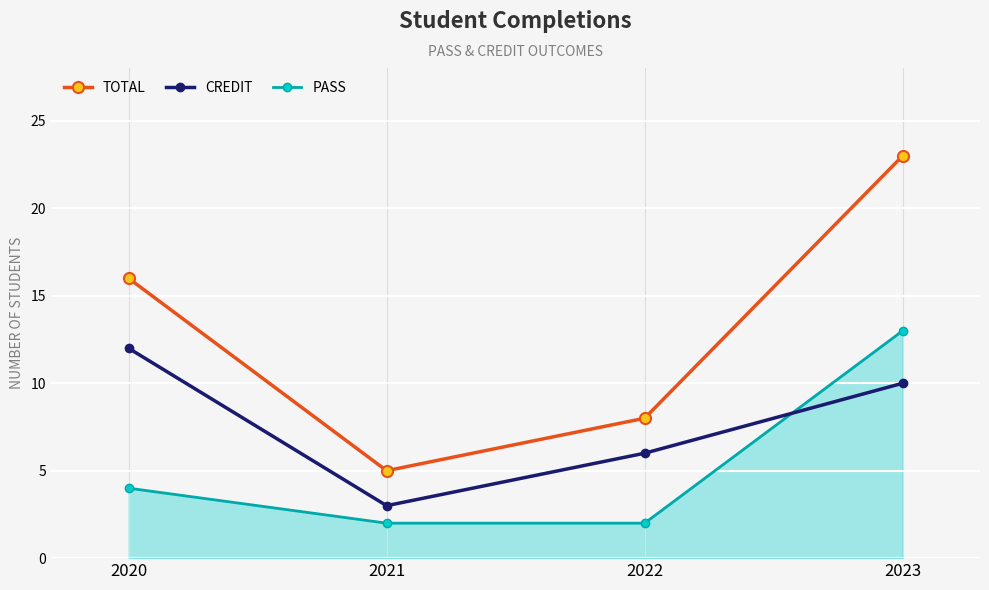

What is the spread (max minus min) of values at 2021?

3